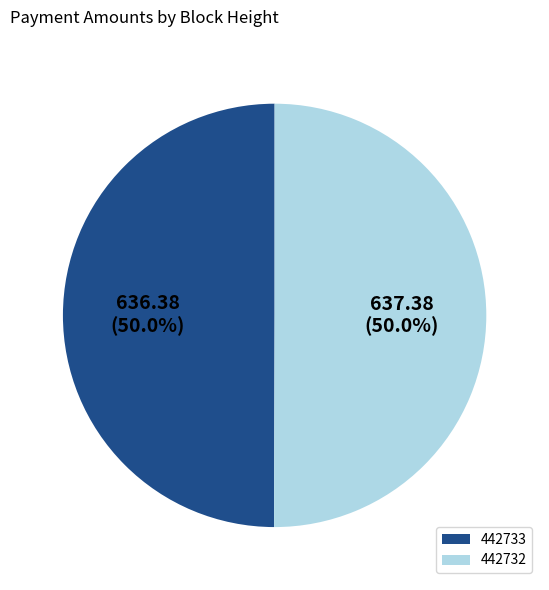

Approximately how many times larger is the value at 442733 compared to 442732?

1.0